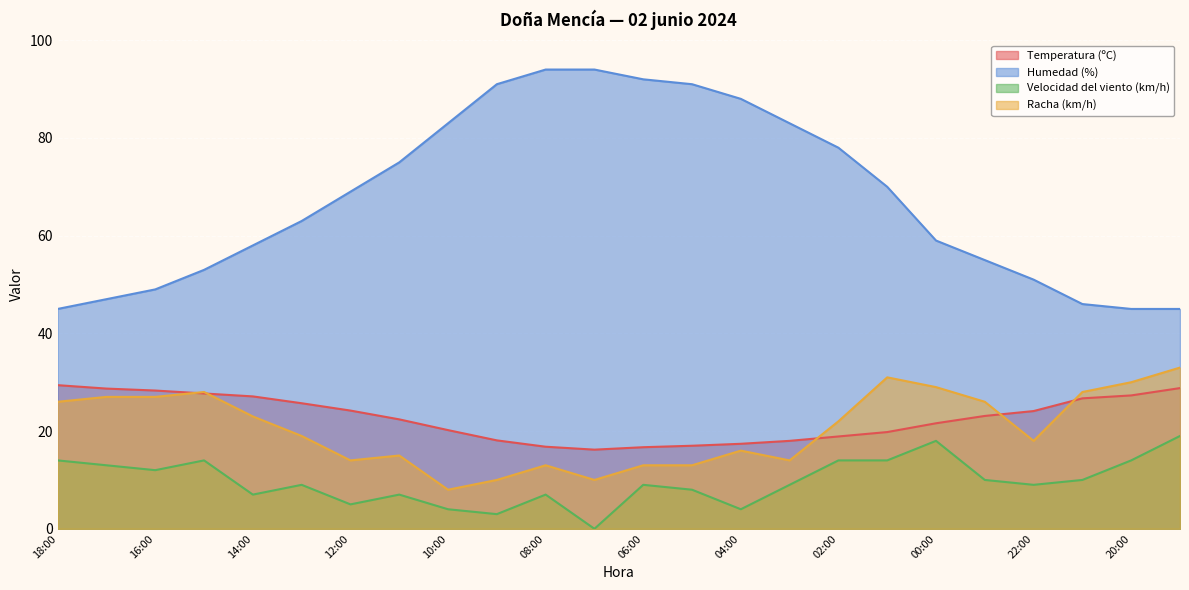

What position from the right is 22:00?

4